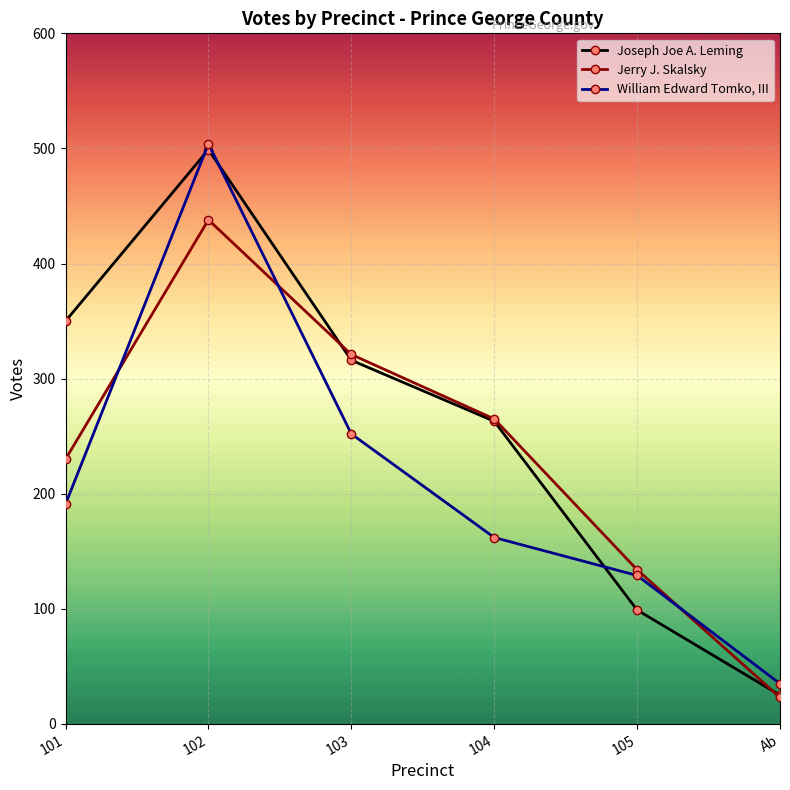

What is the spread (max minus min) of values at 101?

159